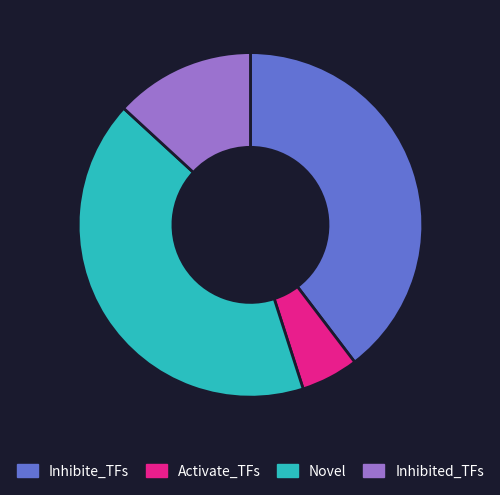

Rank the categories by value from lowest to highest.

Activate_TFs, Inhibited_TFs, Inhibite_TFs, Novel